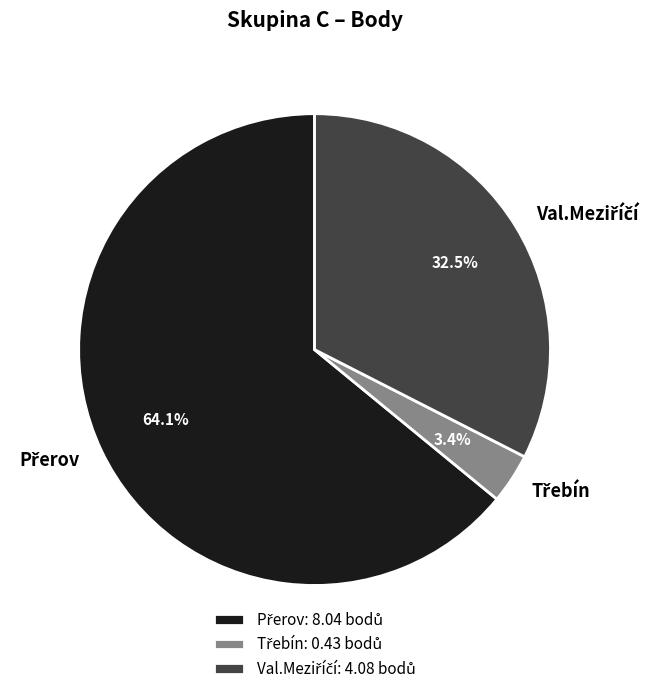

Is there any slice that represents more than half of the pie?

Yes